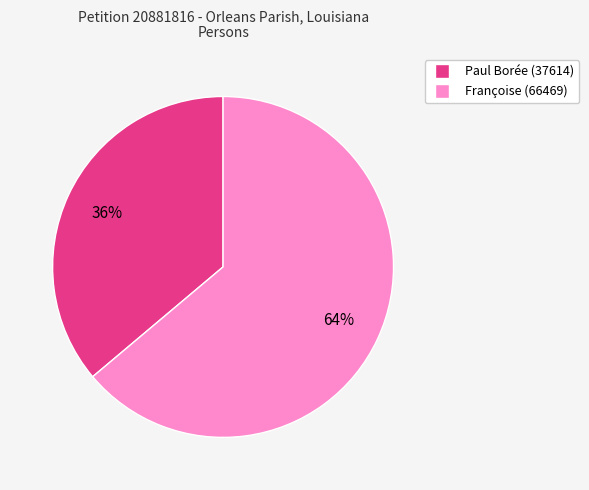

Is the sum of Françoise (66469) and Paul Borée (37614) greater than half?

Yes